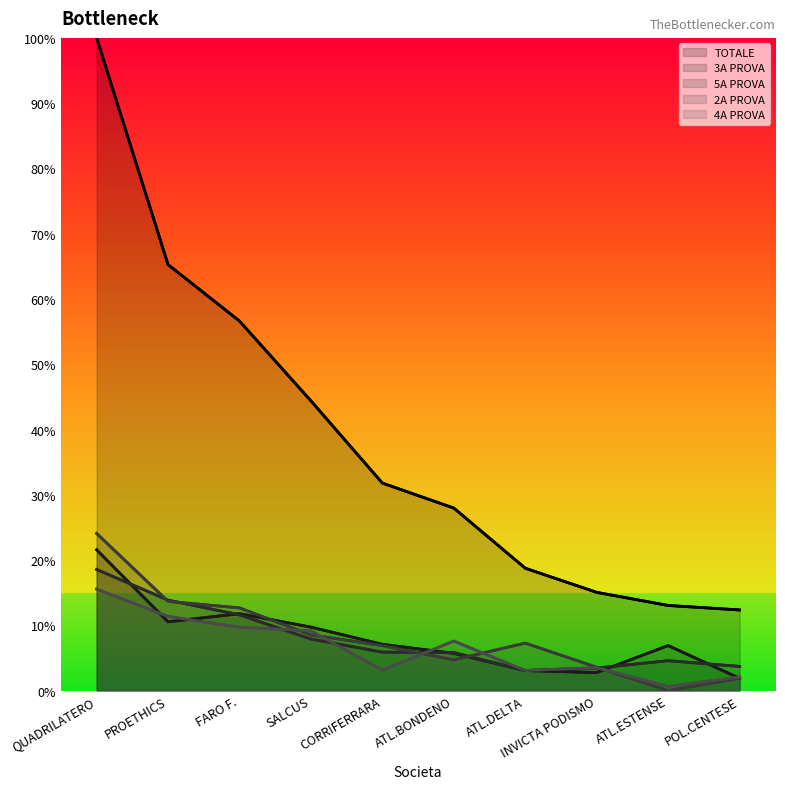

Reading left to right, list all the values displayed in this chart.

TOTALE: 100.0	65.3	56.6	44.4	31.8	28.0	18.7	15.0	13.0	12.4
3A PROVA: 21.6	10.5	11.8	9.7	7.1	5.7	3.1	2.8	6.9	1.9
5A PROVA: 18.6	13.9	11.6	7.9	5.9	5.8	3.1	3.4	4.6	3.7
2A PROVA: 24.1	13.7	12.7	8.5	6.9	4.7	7.3	3.6	0.0	1.9
4A PROVA: 15.5	11.3	9.7	9.2	3.1	7.6	3.1	3.5	0.6	2.1